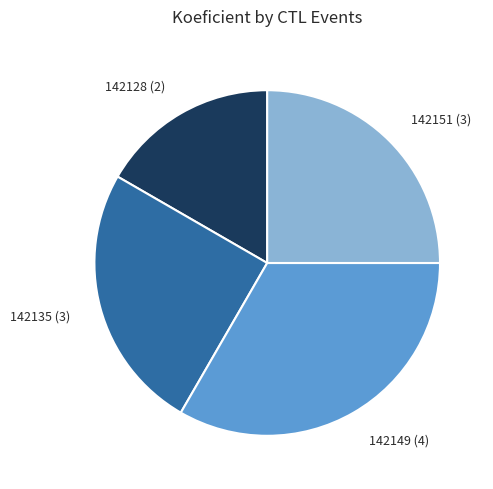

True or false: 142135 accounts for 40% of the total.

False